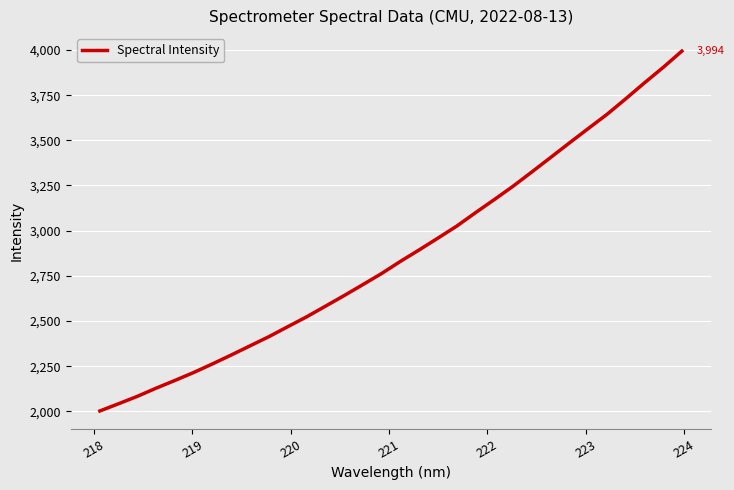

What is the maximum value shown in the chart?

3993.8